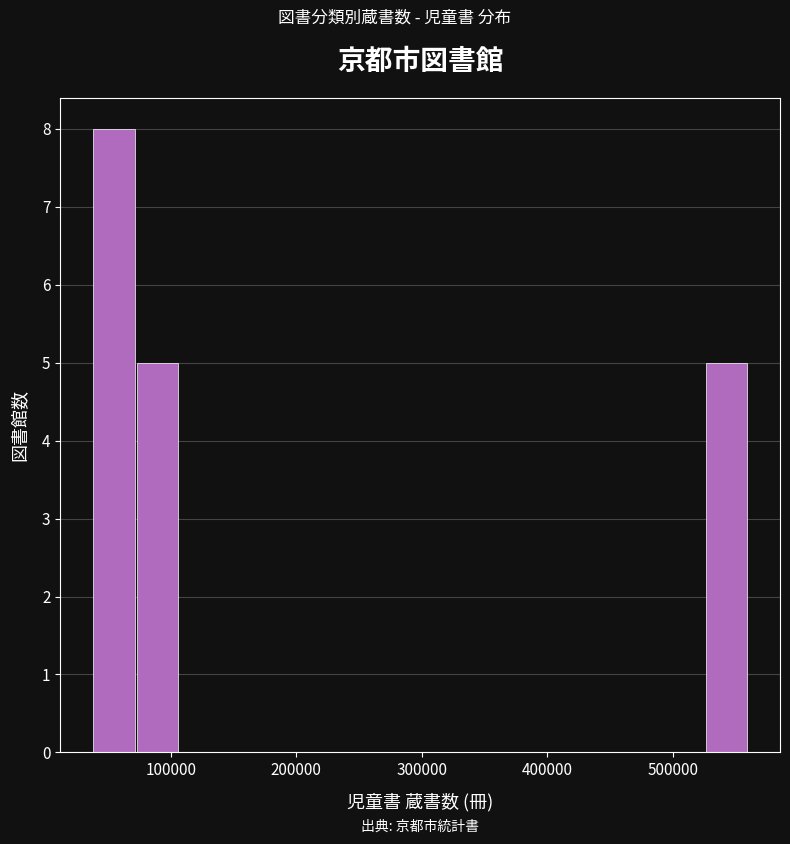

Read against the x-axis, roughly where is the centre of the tallest bar?

50000